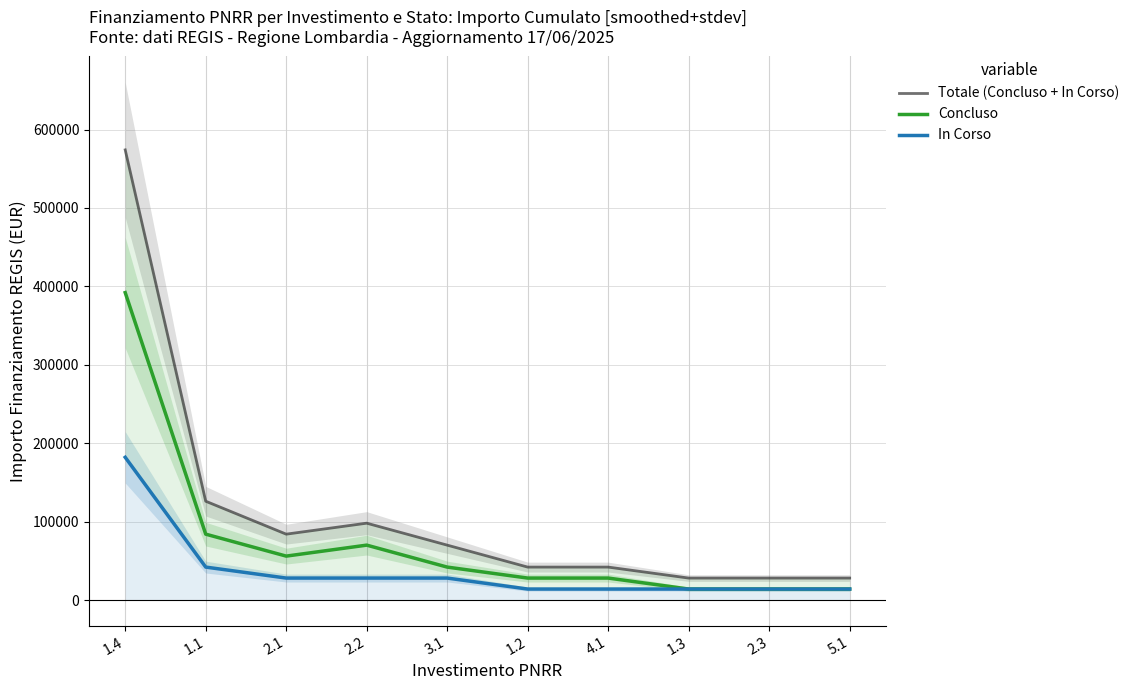

At which category is the sum across all series the highest?

1.4